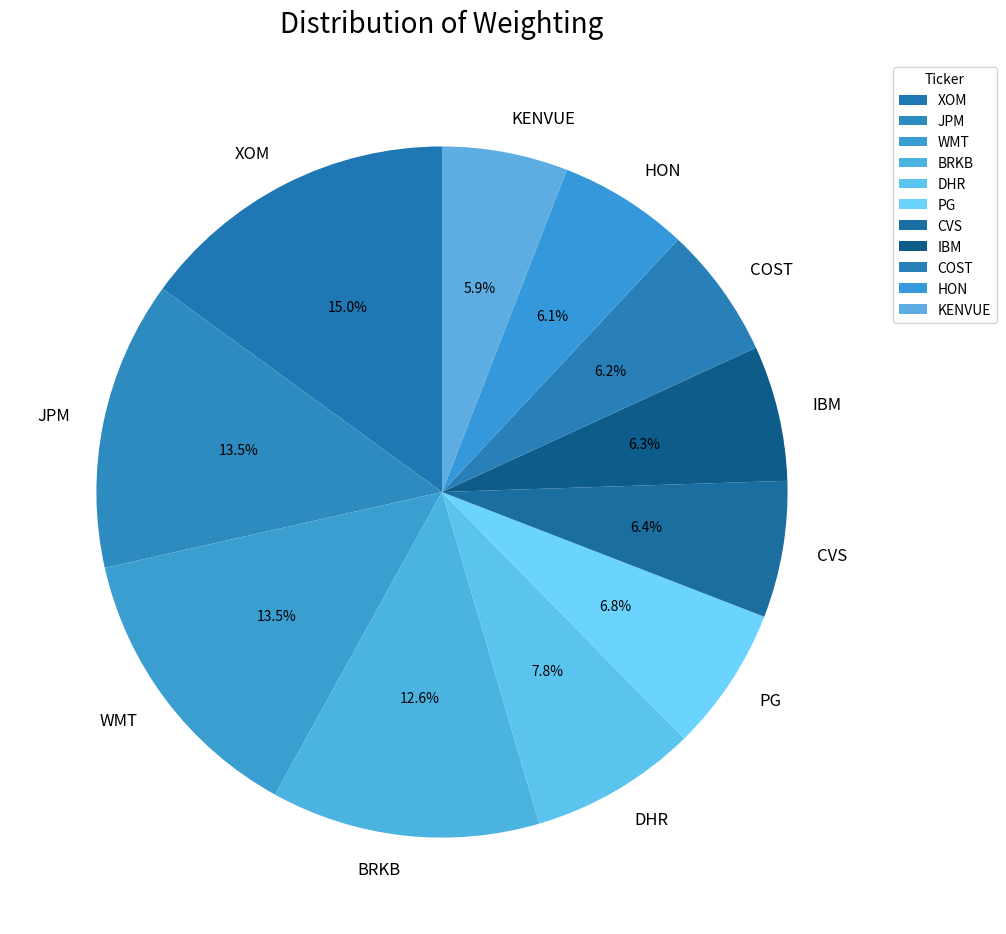

Does IBM account for over 50% of the chart?

No